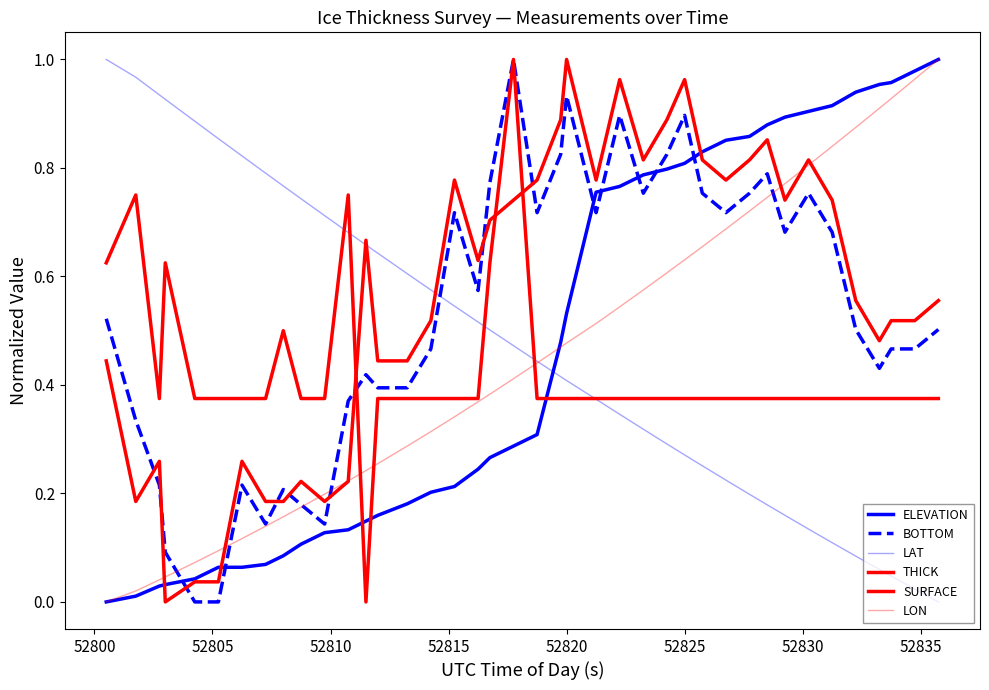

In THICK, how many points are lower than both neighbors (excluding endpoints)?

9